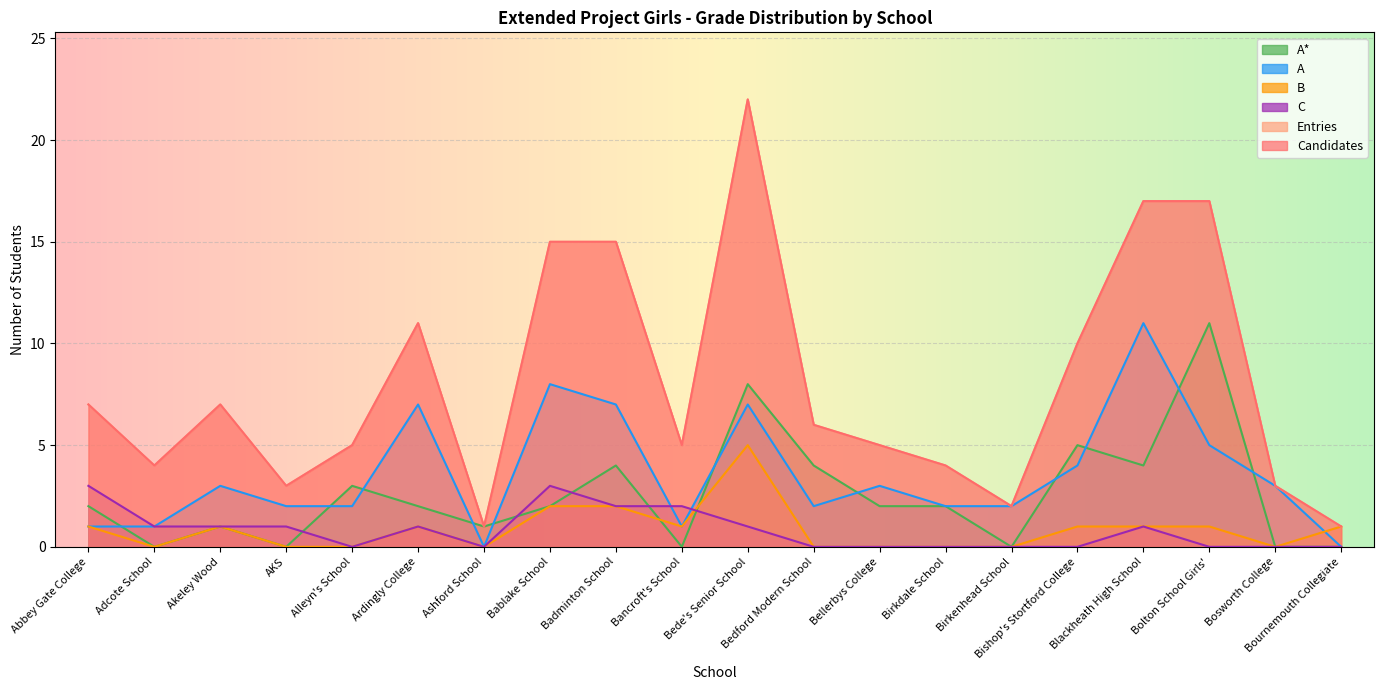

How many interior local peaks does the B series have?

3